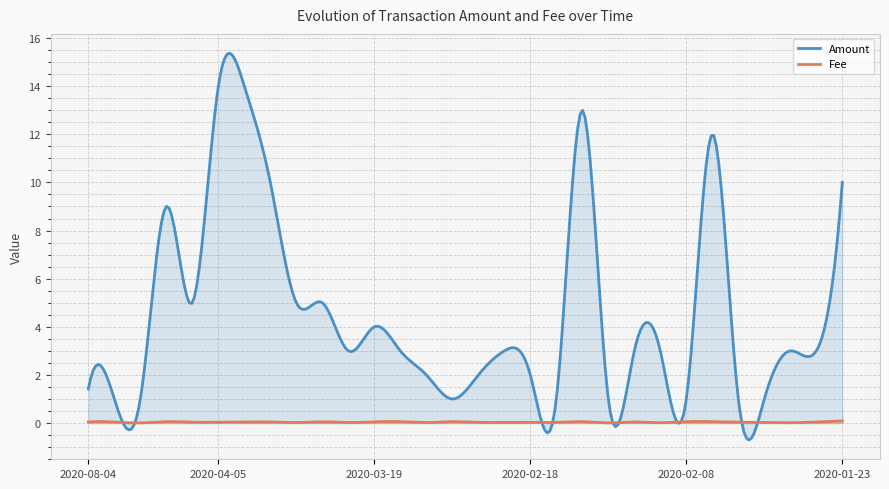

What is the spread (max minus min) of values at 2020-03-22?

5.0